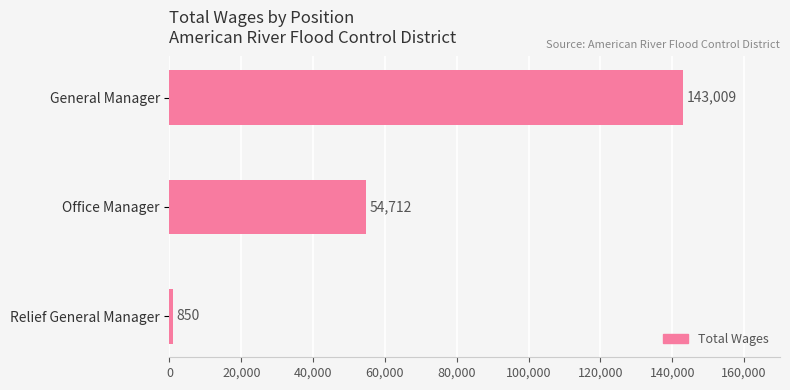

How many bars are there in total?

3